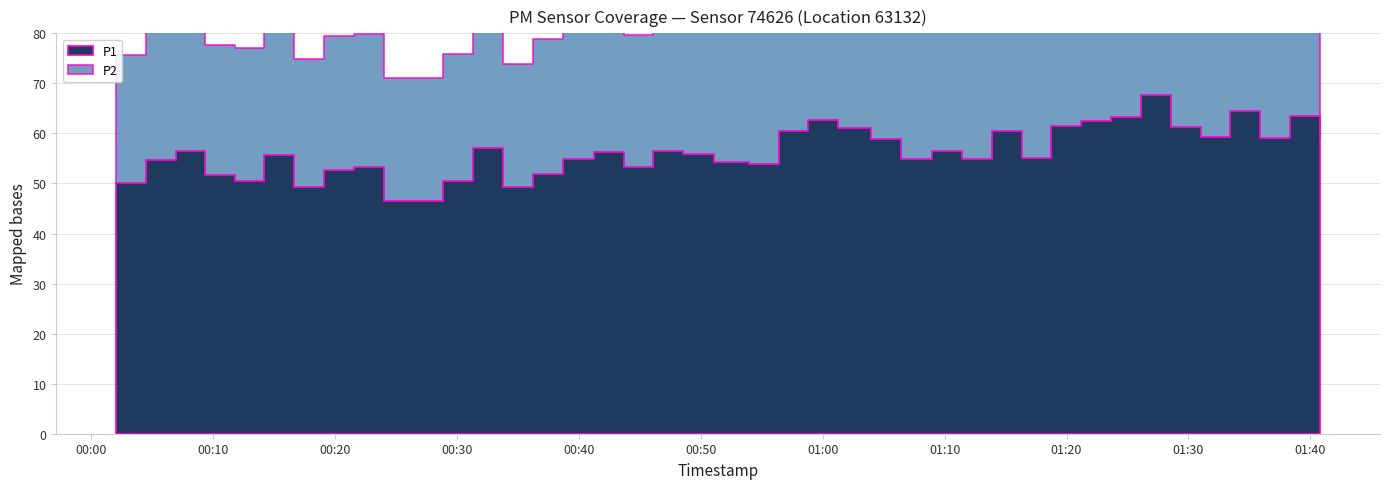

What is the total value across all series at 2023-03-01T01:11:26?

83.2